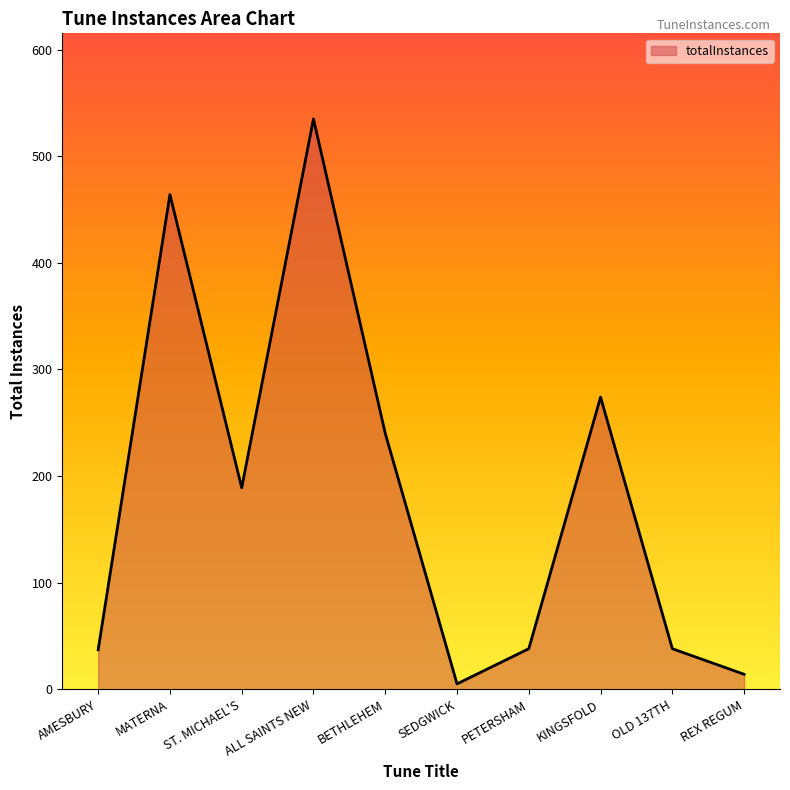

Is it true that the value at ST. MICHAEL'S is 189?

True